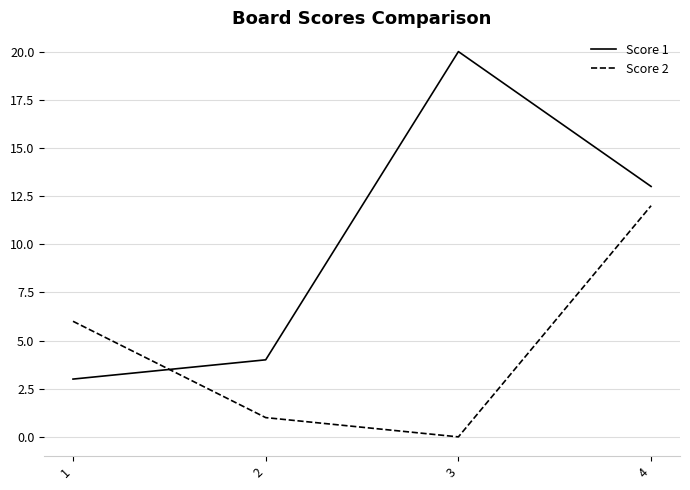

Is it true that Score 2 equals 0 at 2?

False